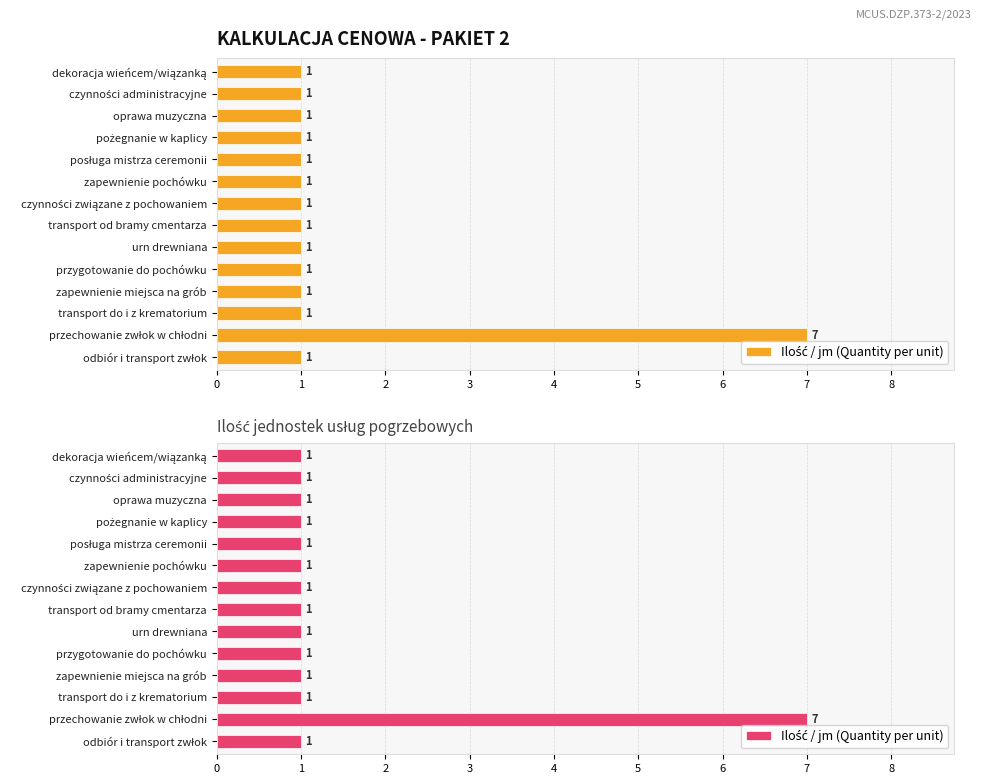

What is the value of the 2nd bar from the left?

7